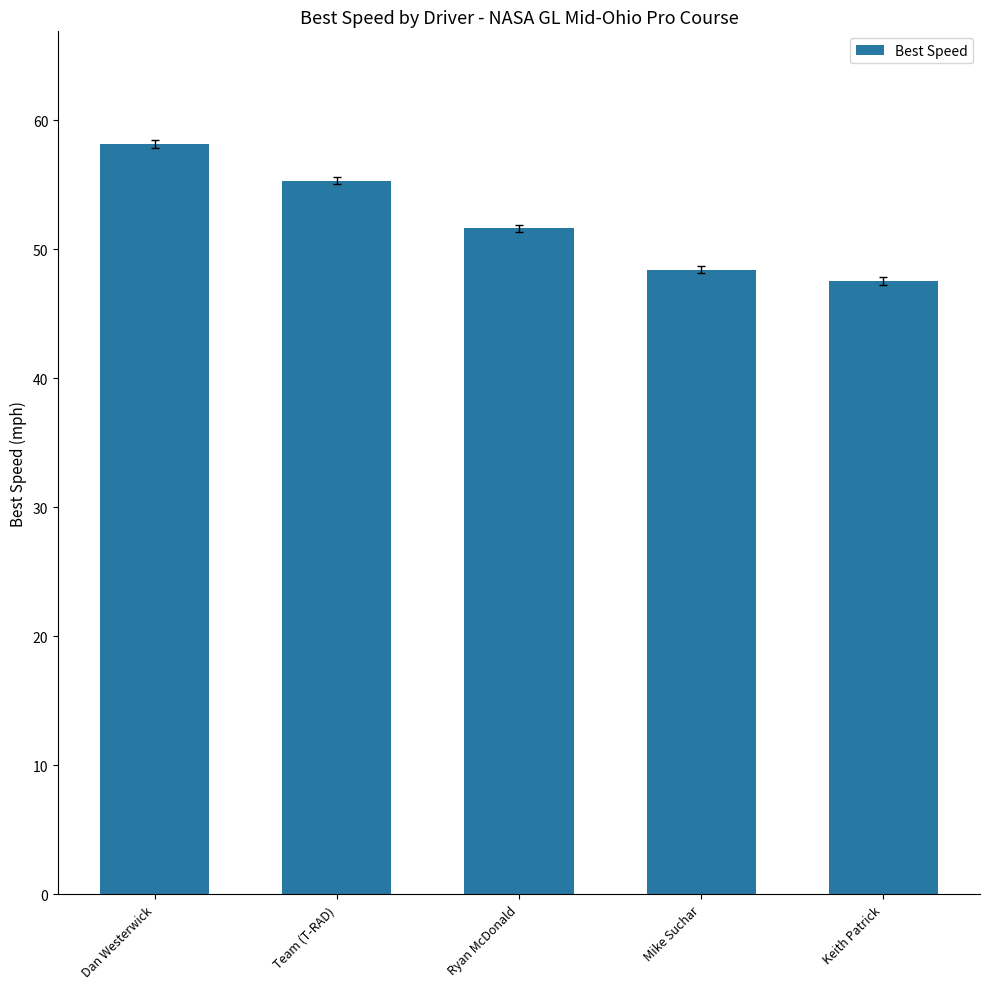

Approximately how many times larger is the value at Team (T-RAD) compared to Keith Patrick?

1.2